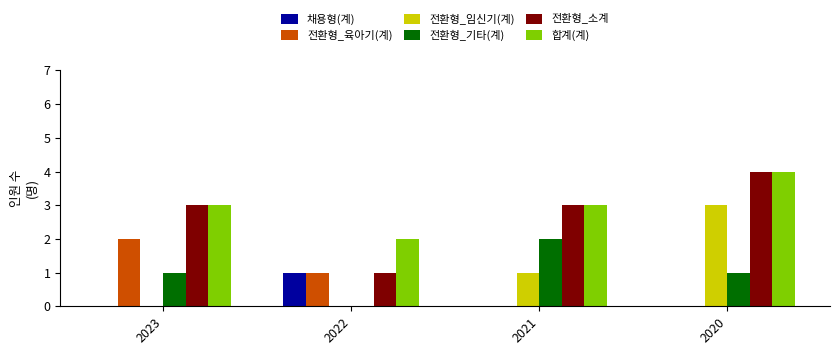

Reading left to right, transcribe all the data shown in this chart.

채용형(계): 0	1	0	0
전환형_육아기(계): 2	1	0	0
전환형_임신기(계): 0	0	1	3
전환형_기타(계): 1	0	2	1
전환형_소계: 3	1	3	4
합계(계): 3	2	3	4